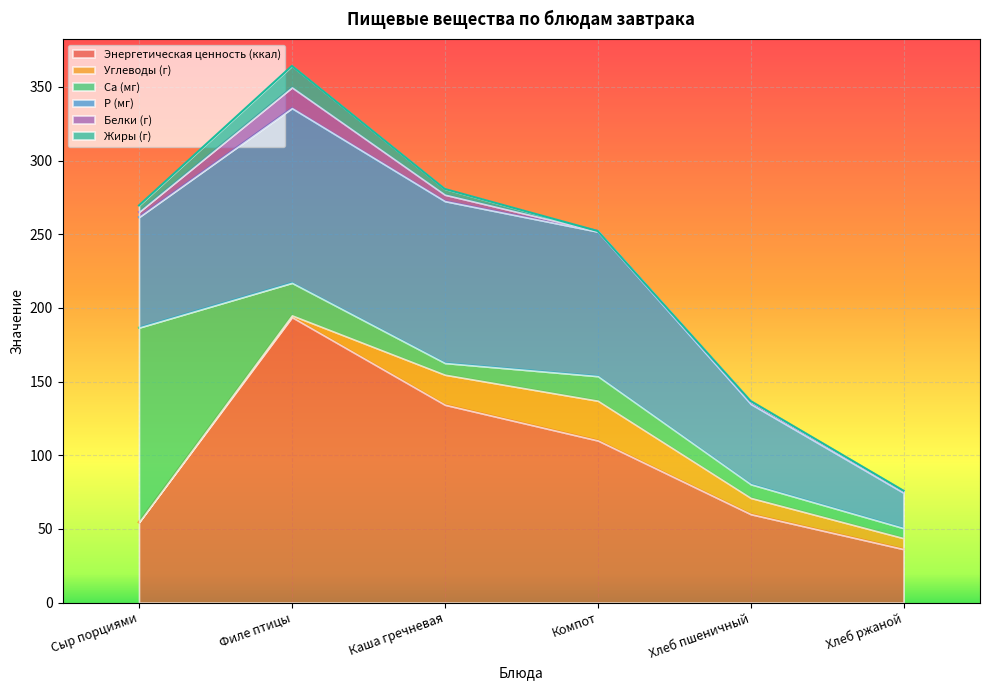

What is the difference between the highest and lowest values at Хлеб ржаной?

36.0